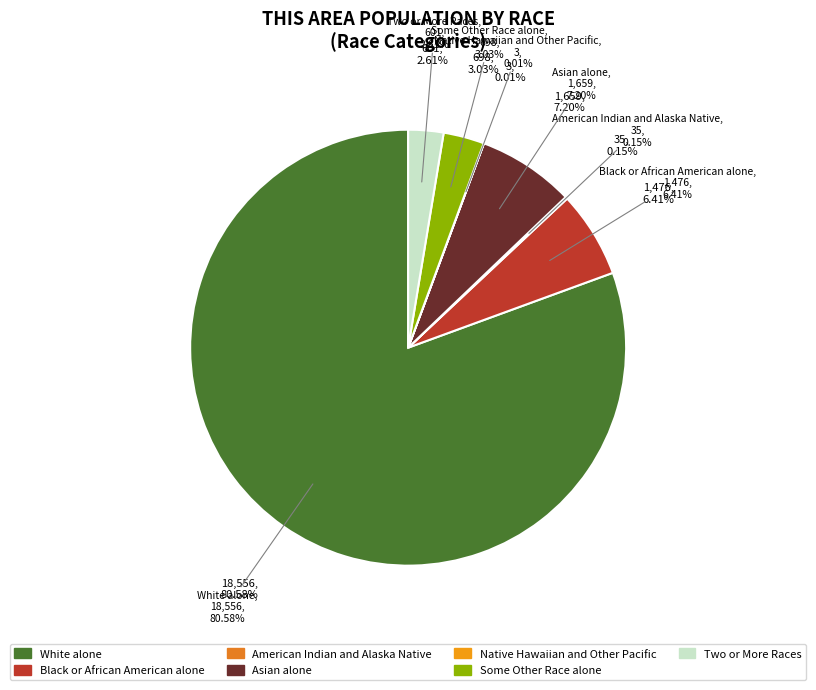

To the nearest percent, what is the difference between the Two or More Races and Black or African American alone slice percentages?

4%